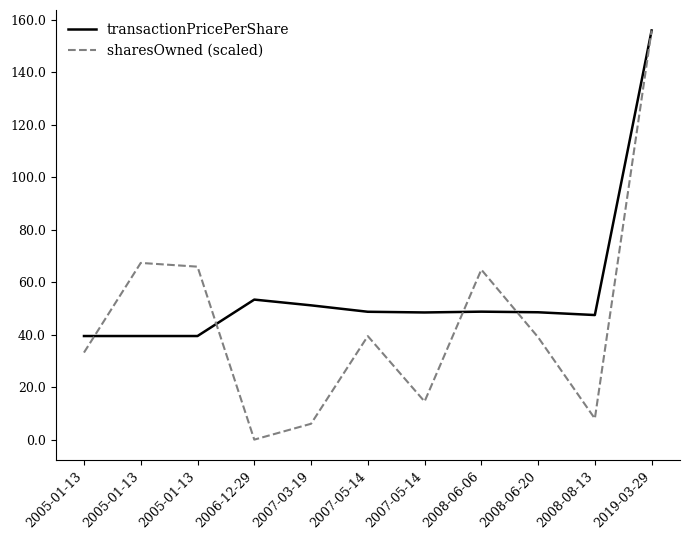

Which series ends up on top after the final intersection of transactionPricePerShare and sharesOwned (scaled)?

transactionPricePerShare